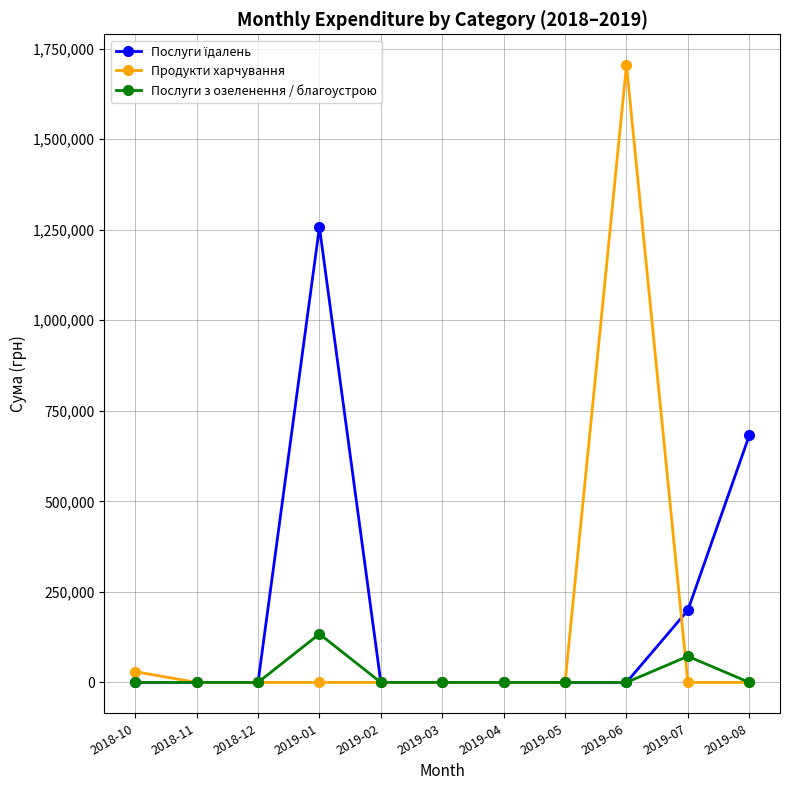

Which series has the widest spread of values?

Продукти харчування